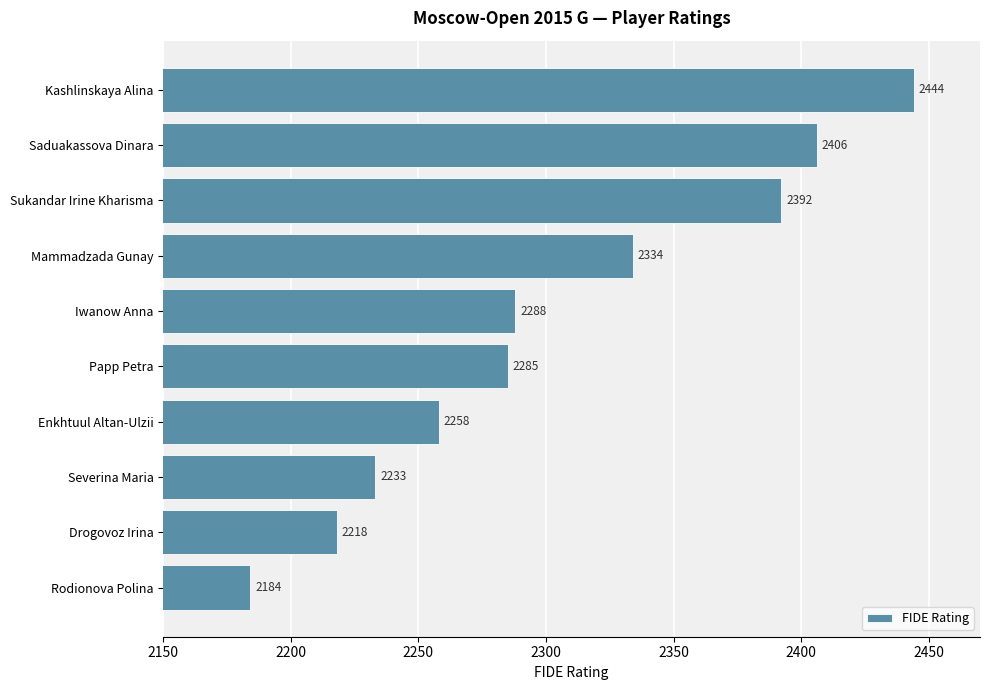

List the labels in order of value, largest first.

Kashlinskaya Alina, Saduakassova Dinara, Sukandar Irine Kharisma, Mammadzada Gunay, Iwanow Anna, Papp Petra, Enkhtuul Altan-Ulzii, Severina Maria, Drogovoz Irina, Rodionova Polina